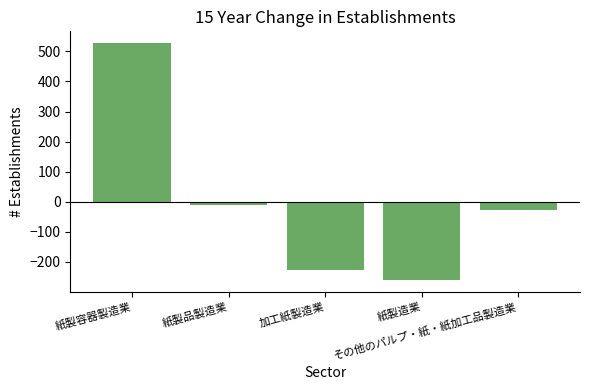

Reading left to right, extract all data points from this chart.

紙製容器製造業=527.6	紙製品製造業=-10.4	加工紙製造業=-227.4	紙製造業=-260.4	その他のパルプ・紙・紙加工品製造業=-29.4